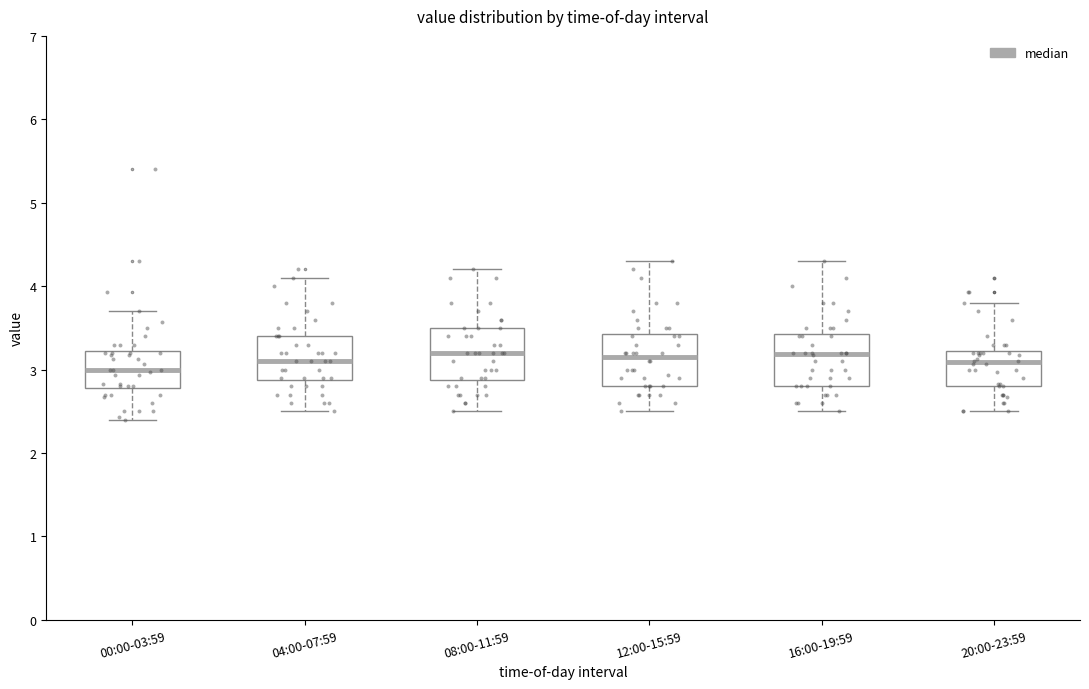

Reading left to right, read every box against the y-axis: the position of its median line, the range the box covers, and the ends of its whiskers. The values are not printed on the chart, so give them approximately, as read against the axis.

00:00-03:59: median 3.0, box 2.8 to 3.2, whiskers 2.4 to 3.7
04:00-07:59: median 3.1, box 2.9 to 3.4, whiskers 2.5 to 4.1
08:00-11:59: median 3.2, box 2.9 to 3.5, whiskers 2.5 to 4.2
12:00-15:59: median 3.2, box 2.8 to 3.4, whiskers 2.5 to 4.3
16:00-19:59: median 3.2, box 2.8 to 3.4, whiskers 2.5 to 4.3
20:00-23:59: median 3.1, box 2.8 to 3.2, whiskers 2.5 to 3.8